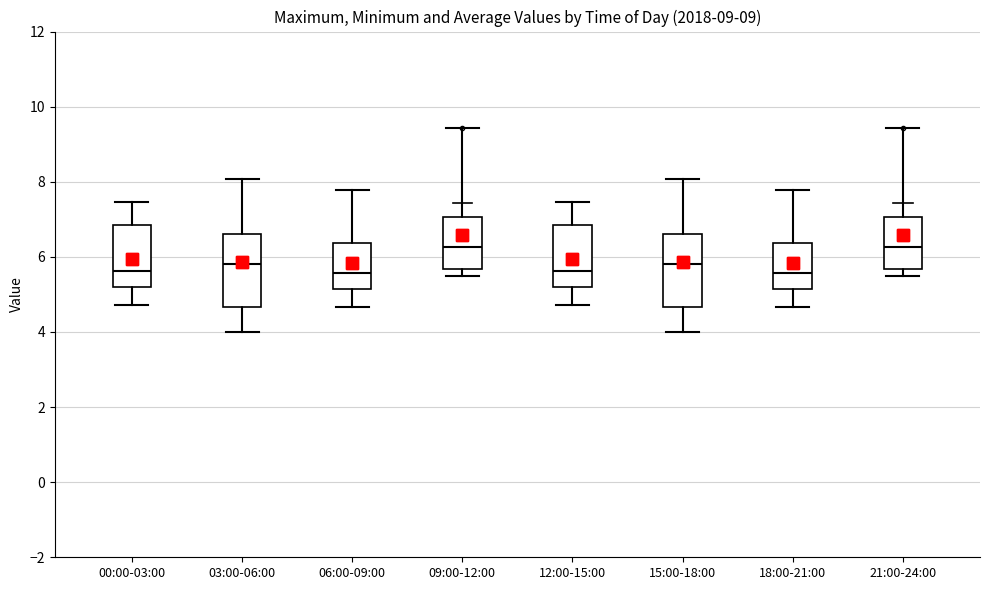

Reading left to right, read every box against the y-axis: the position of its median line, the range the box covers, and the ends of its whiskers. The values are not printed on the chart, so give them approximately, as read against the axis.

00:00-03:00: median 5.6, box 5.2 to 6.8, whiskers 4.8 to 7.4
03:00-06:00: median 5.8, box 4.6 to 6.6, whiskers 4.0 to 8.0
06:00-09:00: median 5.6, box 5.2 to 6.4, whiskers 4.6 to 7.8
09:00-12:00: median 6.2, box 5.6 to 7.0, whiskers 5.6 (just below the box's lower edge) to 7.4
12:00-15:00: median 5.6, box 5.2 to 6.8, whiskers 4.8 to 7.4
15:00-18:00: median 5.8, box 4.6 to 6.6, whiskers 4.0 to 8.0
18:00-21:00: median 5.6, box 5.2 to 6.4, whiskers 4.6 to 7.8
21:00-24:00: median 6.2, box 5.6 to 7.0, whiskers 5.6 (just below the box's lower edge) to 7.4